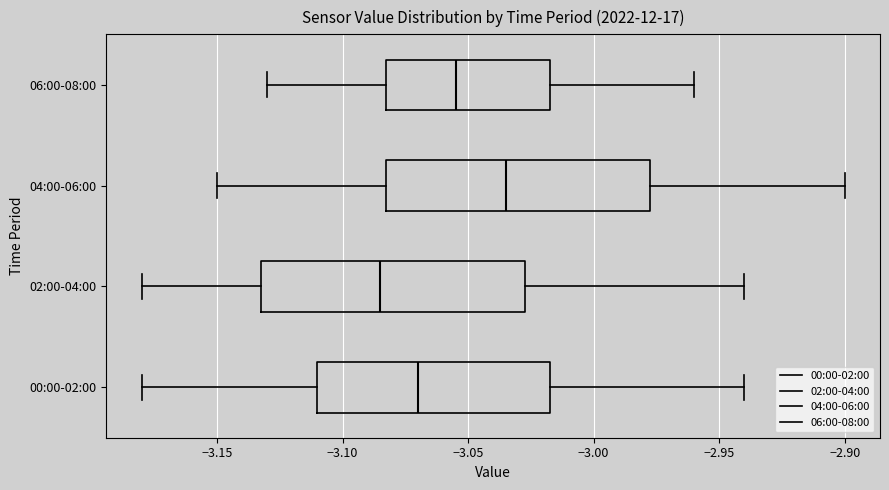

Reading bottom to top, transcribe this box plot: for each box, give where its median line is, the range the box spans, and where its two whiskers end, as read against the x-axis. The values are not printed on the chart, so give them approximately, as read against the axis.

00:00-02:00: median -3.070, box -3.110 to -3.015, whiskers -3.180 to -2.940
02:00-04:00: median -3.085, box -3.130 to -3.025, whiskers -3.180 to -2.940
04:00-06:00: median -3.035, box -3.080 to -2.975, whiskers -3.150 to -2.900
06:00-08:00: median -3.055, box -3.080 to -3.015, whiskers -3.130 to -2.960